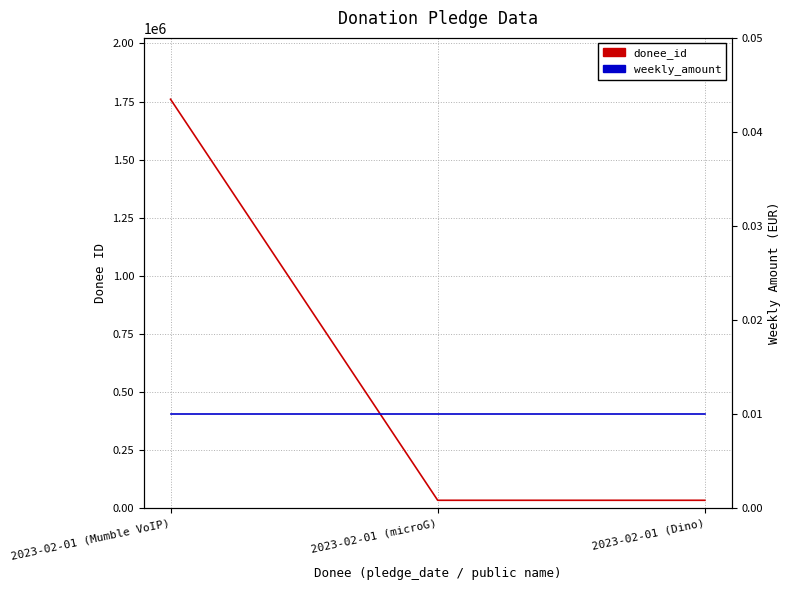

What is the sum of all donee_id values?

1828483.0